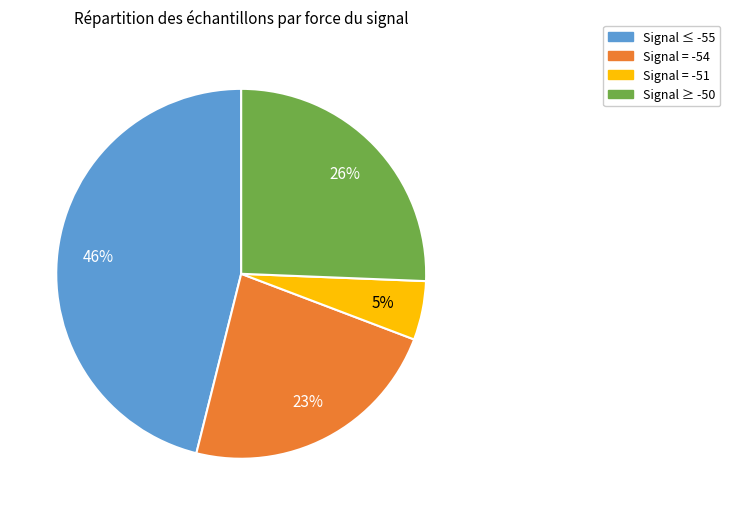

How many slices are in this pie chart?

4